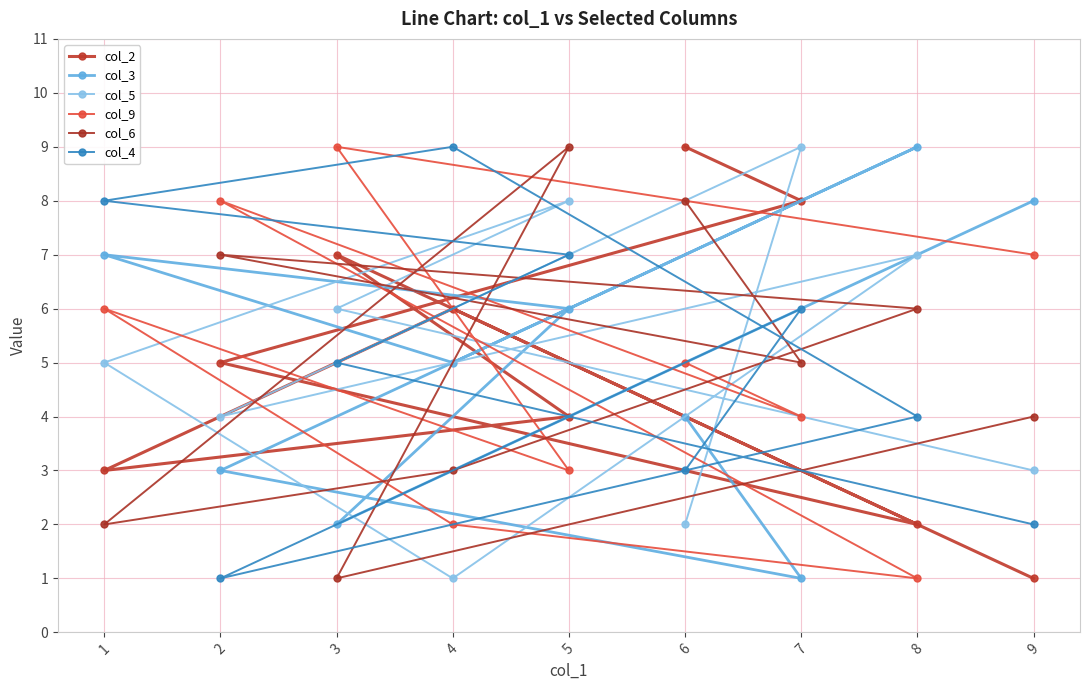

What is the total value across all series at 5?

37